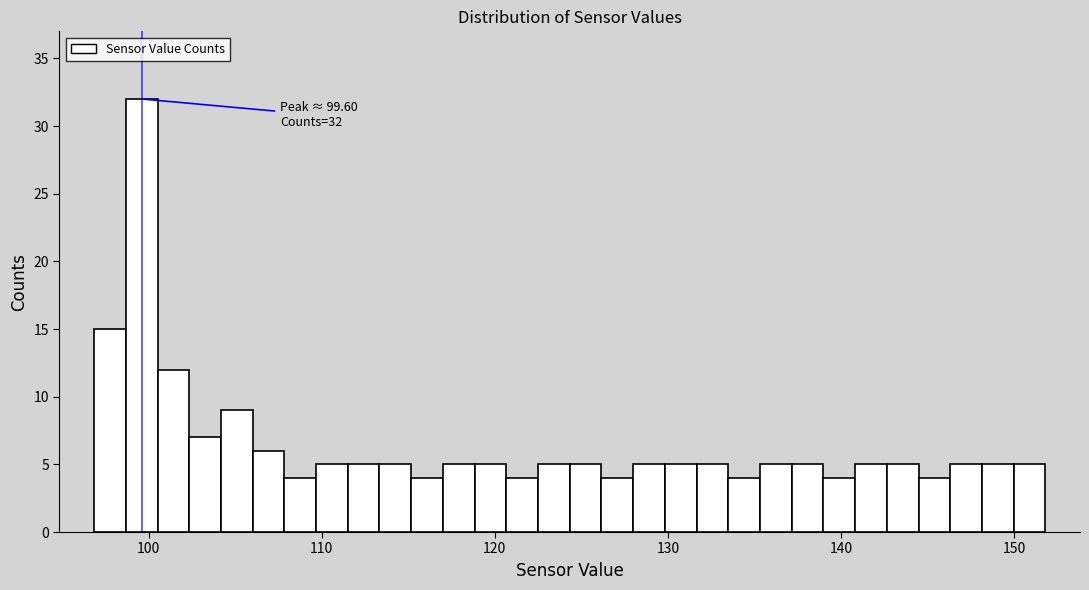

Read against the x-axis, roughly where is the centre of the tallest bar?

100